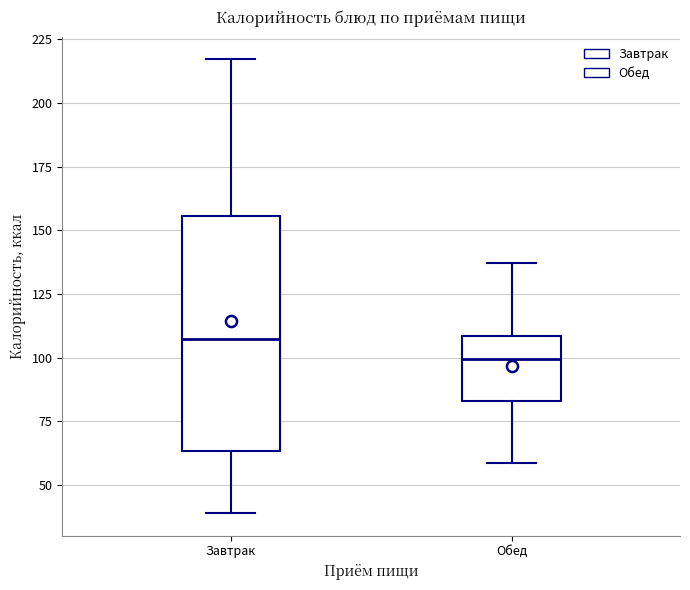

Which box's median line is the highest?

Завтрак